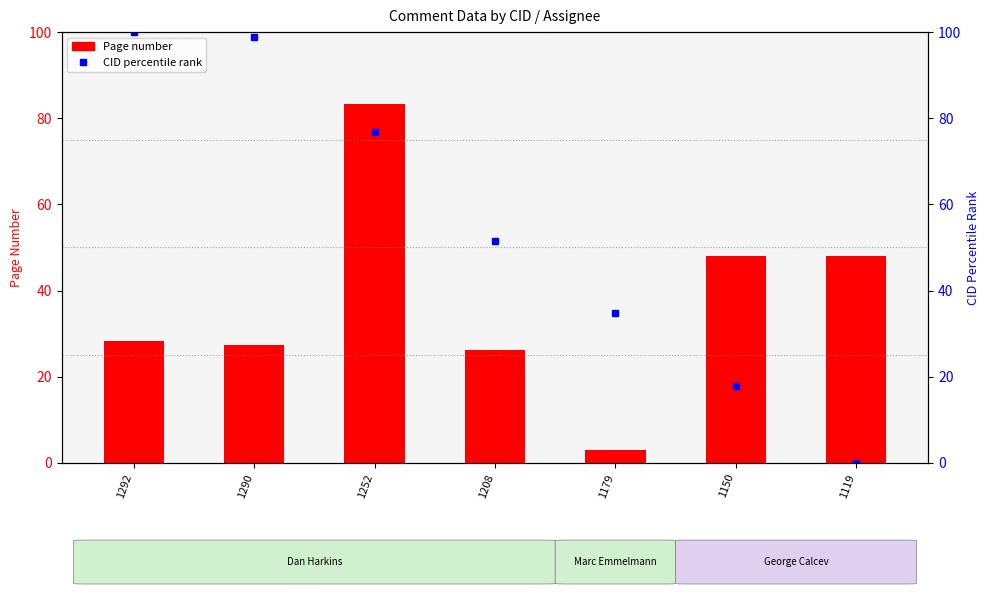

What is the difference between the Page number values at 1252 and 1290?

56.0